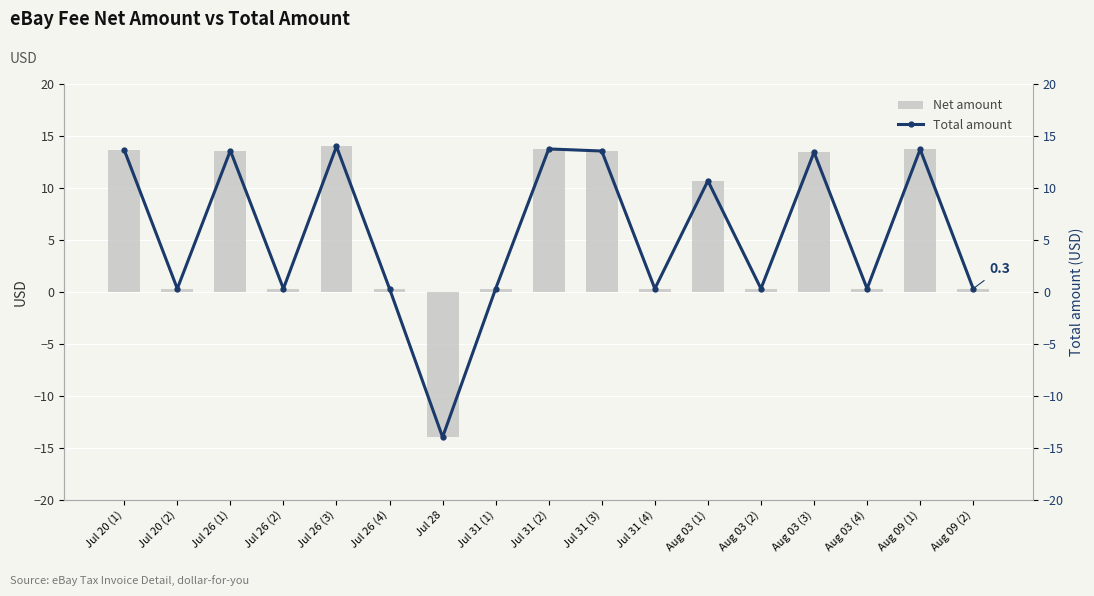

How many data points in Total amount are less than 0?

1